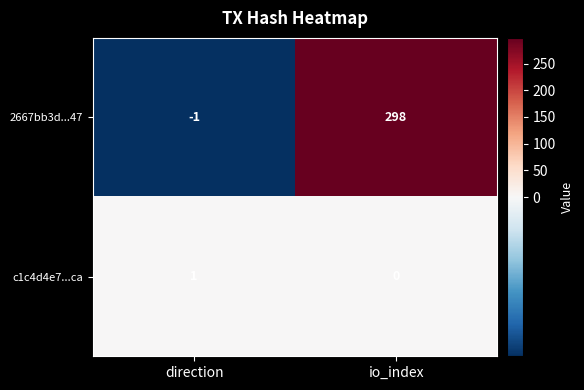

At which category does the chart reach its peak across all series?

io_index